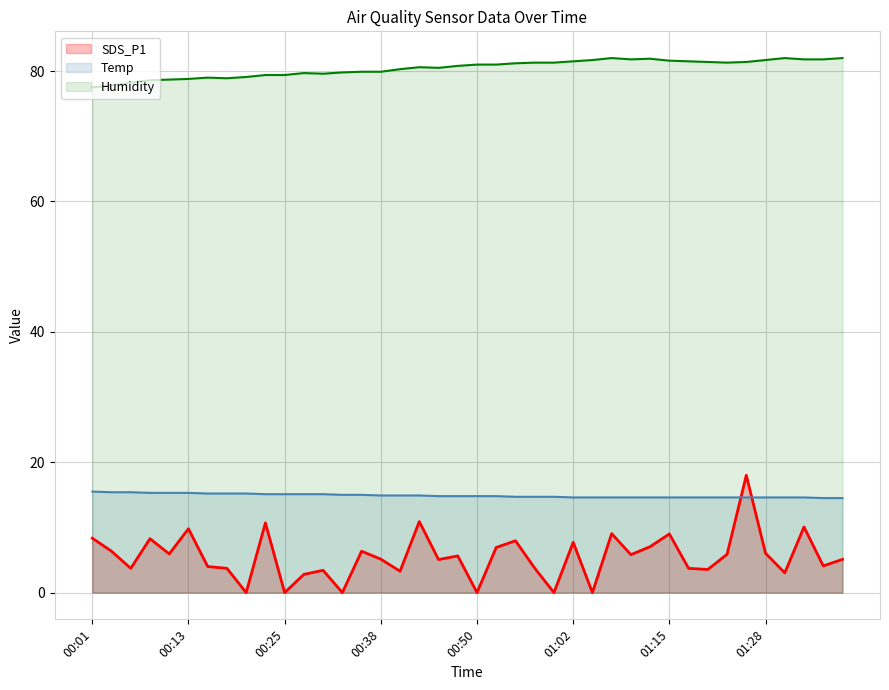

What is the label of the 13th point from the right?

01:07